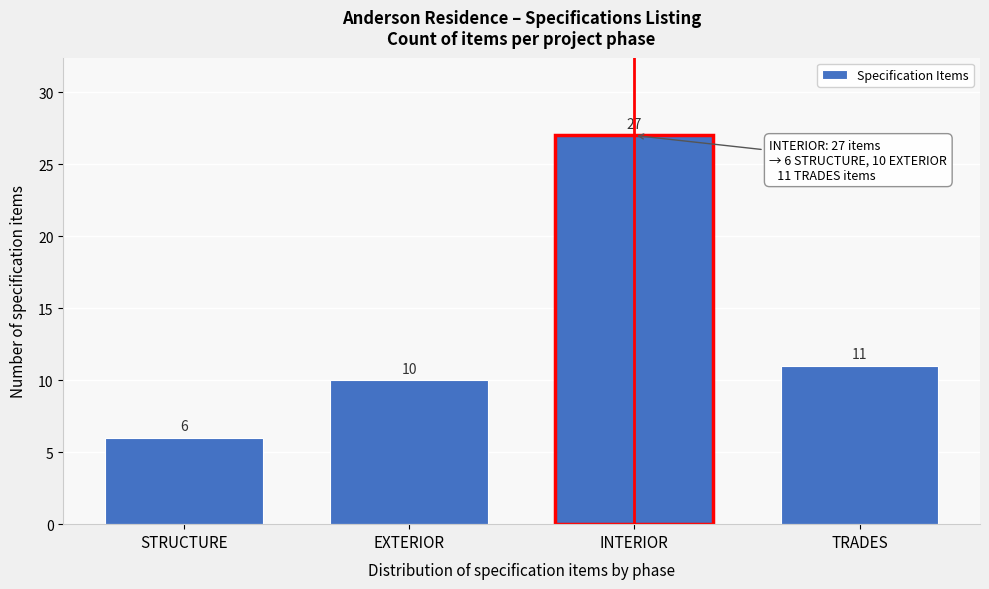

Reading left to right, what are all the values shown in this chart?

6	10	27	11